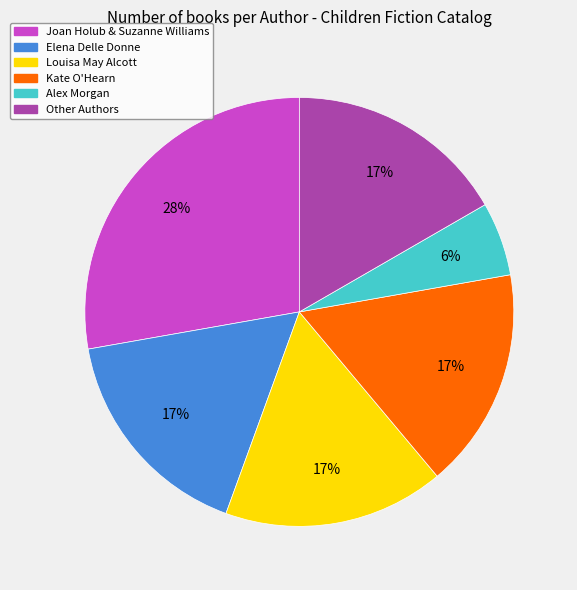

Does any single category account for the majority?

No